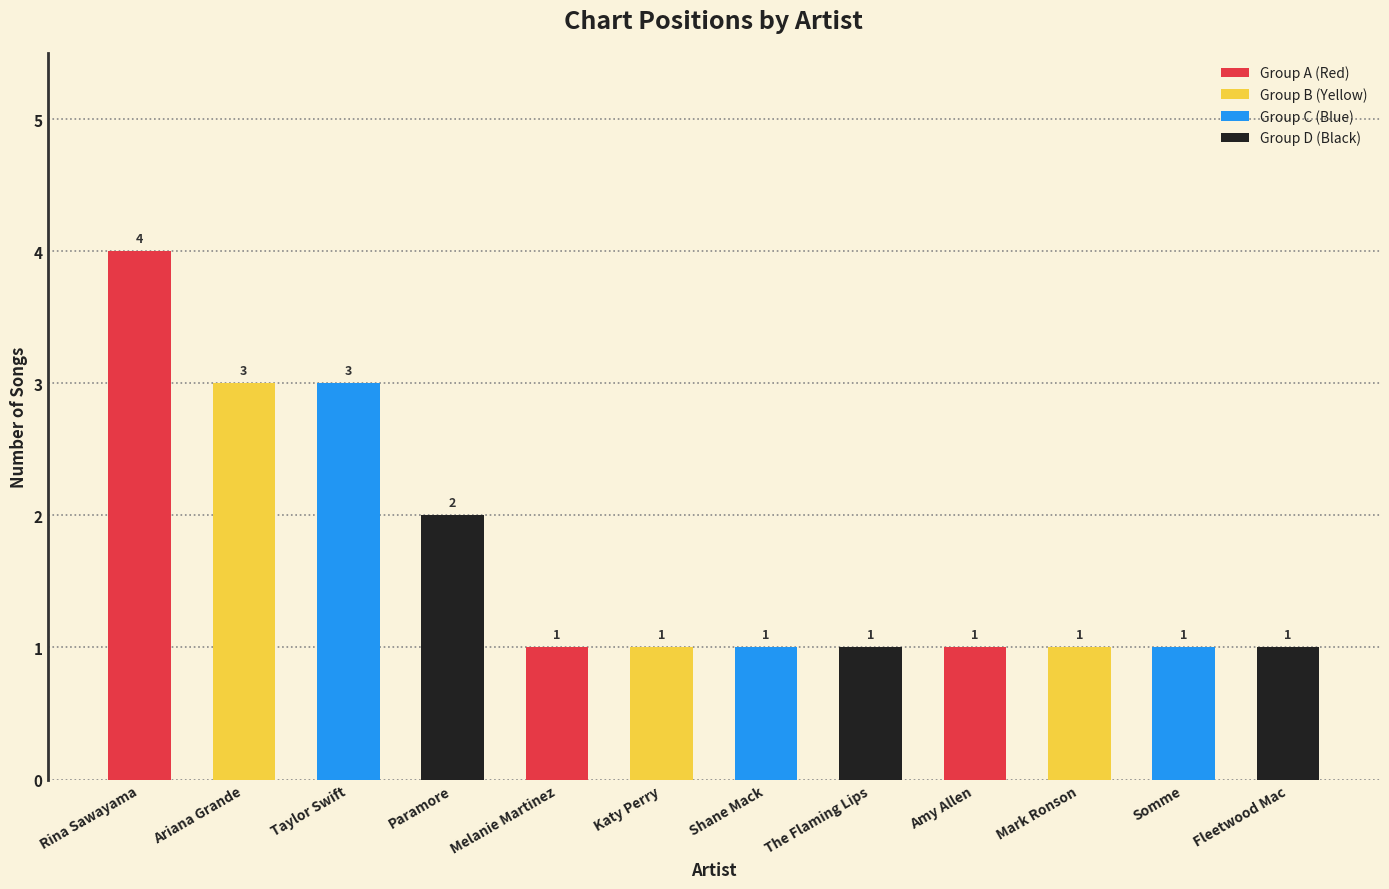

The value at Rina Sawayama is 4. True or false?

True